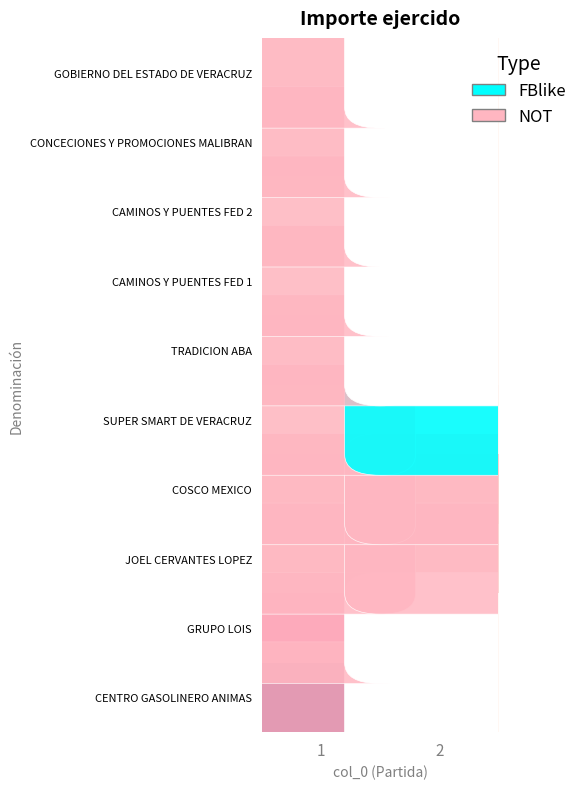

What is the spread (max minus min) of values at 1?

979.0